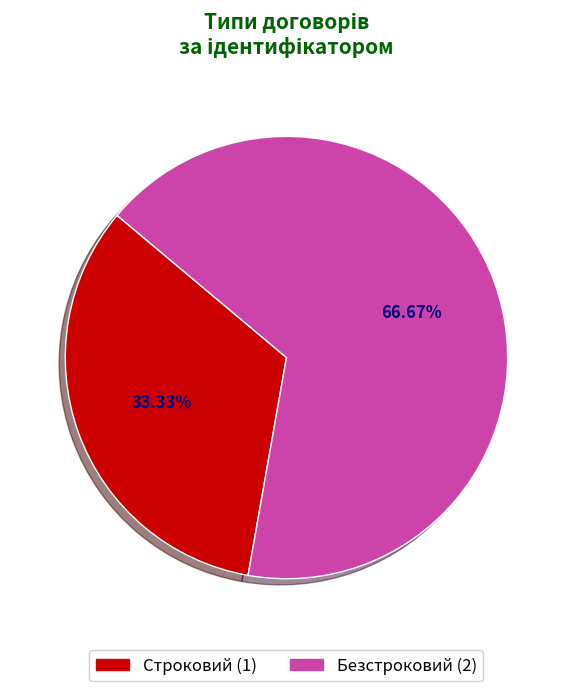

Count the number of slices in the pie.

2